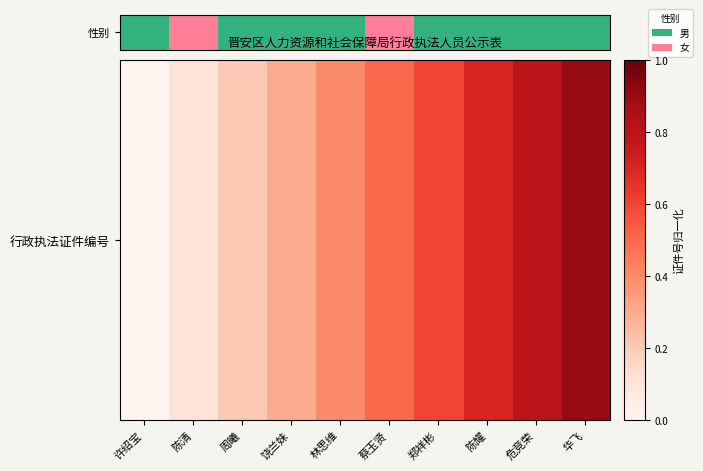

What is the difference between the maximum and minimum values?

0.9